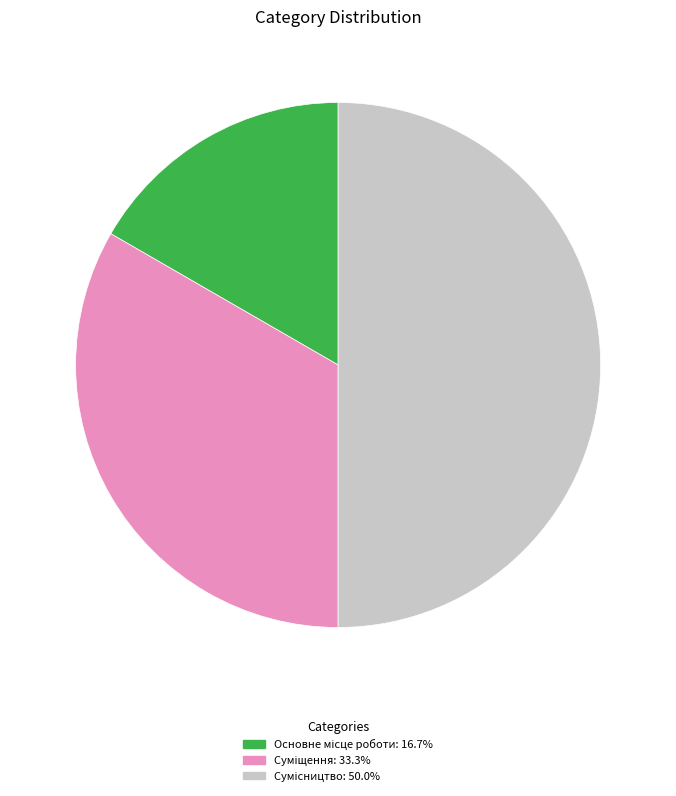

Approximately how many times larger is the value at Сумісництво compared to Суміщення?

1.5